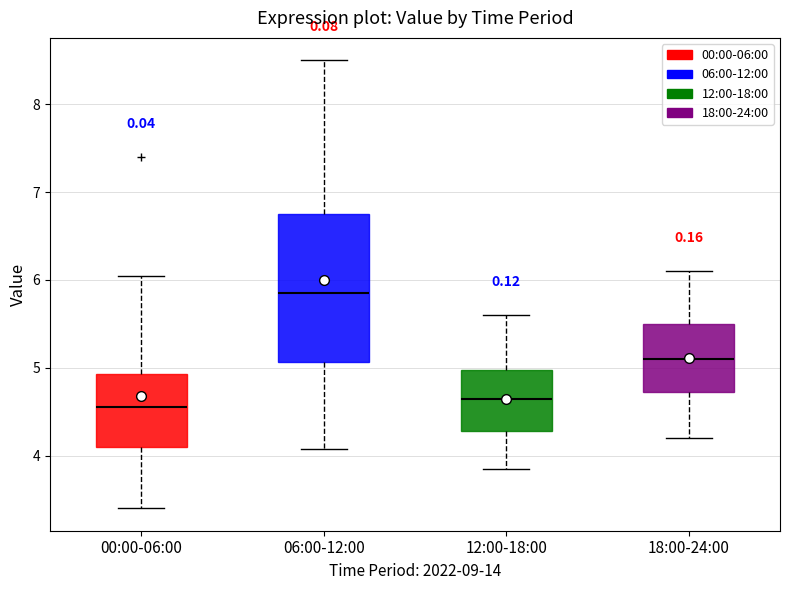

Which box is the tallest, from its lower edge to its upper edge?

06:00-12:00